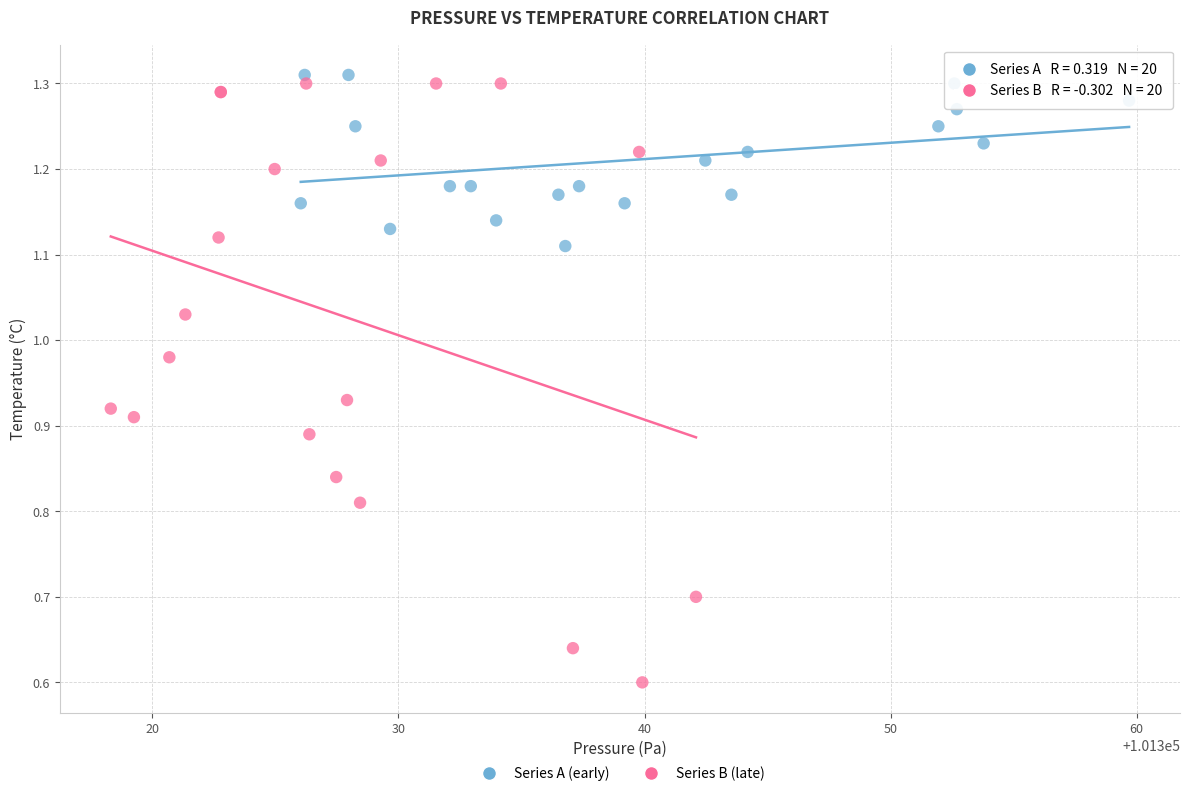

Which series has the widest spread of Y values?

Series B (late)